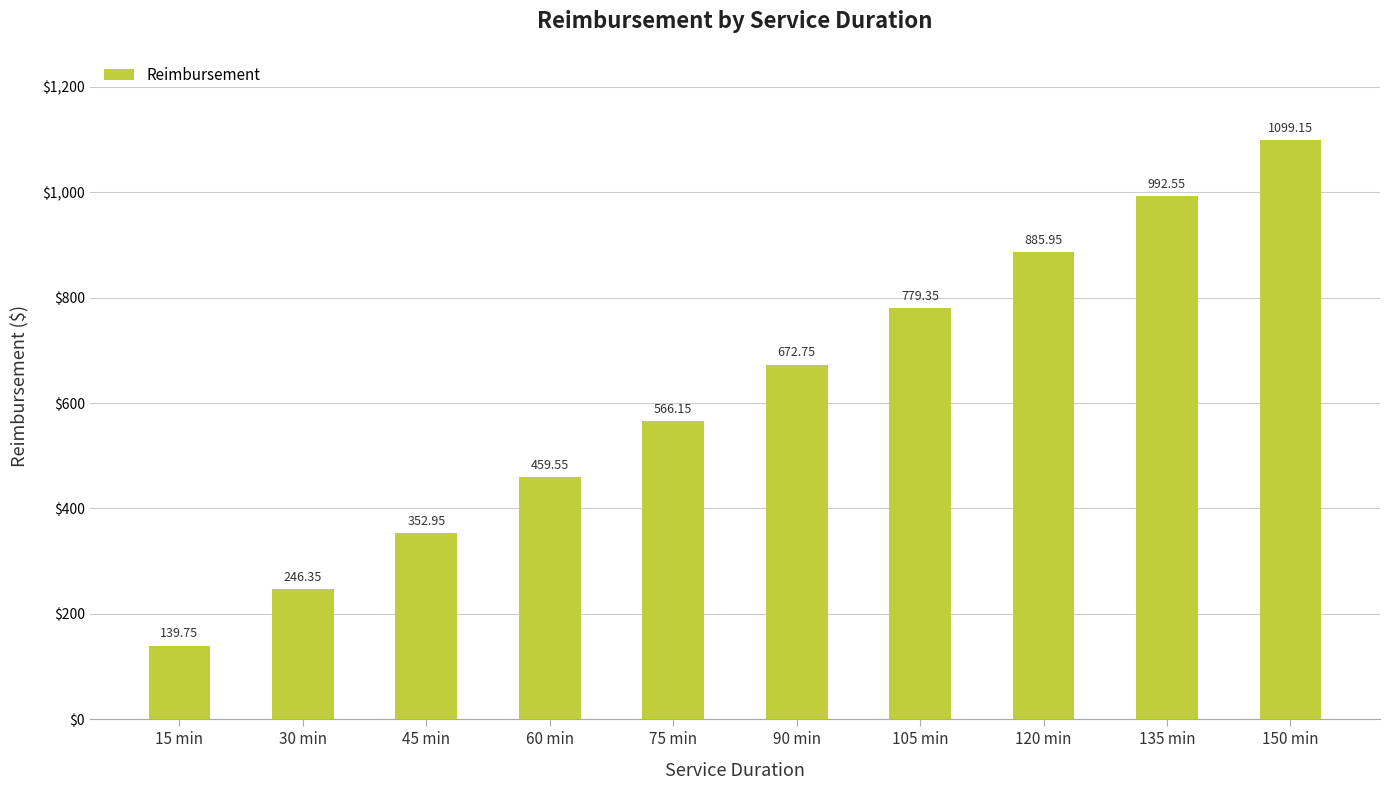

Rank the categories by value from highest to lowest.

150 min, 135 min, 120 min, 105 min, 90 min, 75 min, 60 min, 45 min, 30 min, 15 min